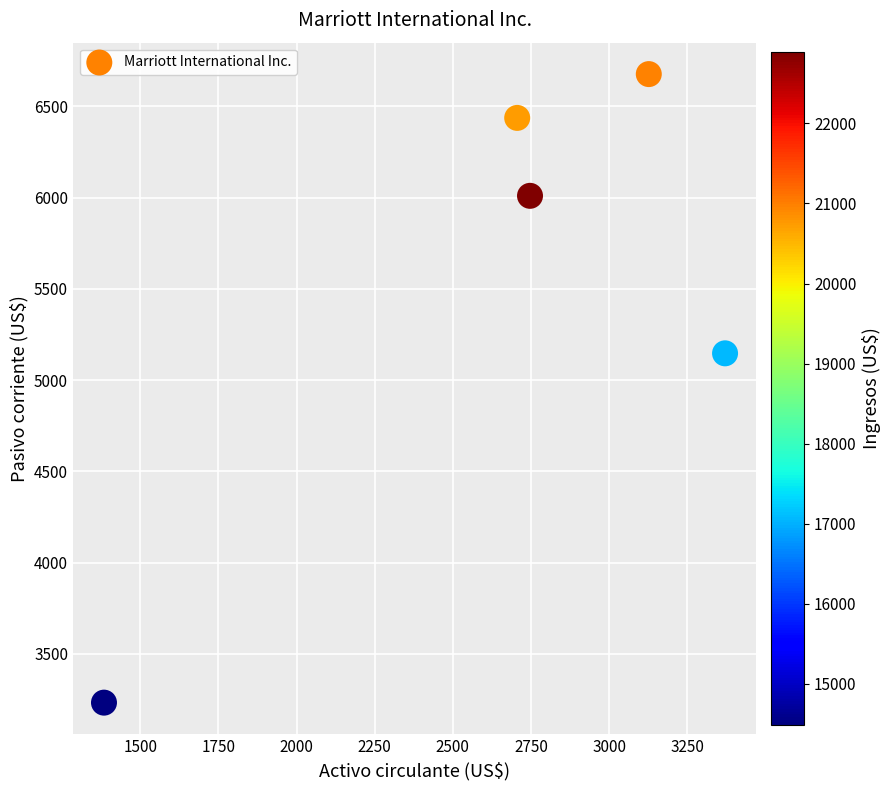

What is the range of X values (max minus min)?

1987